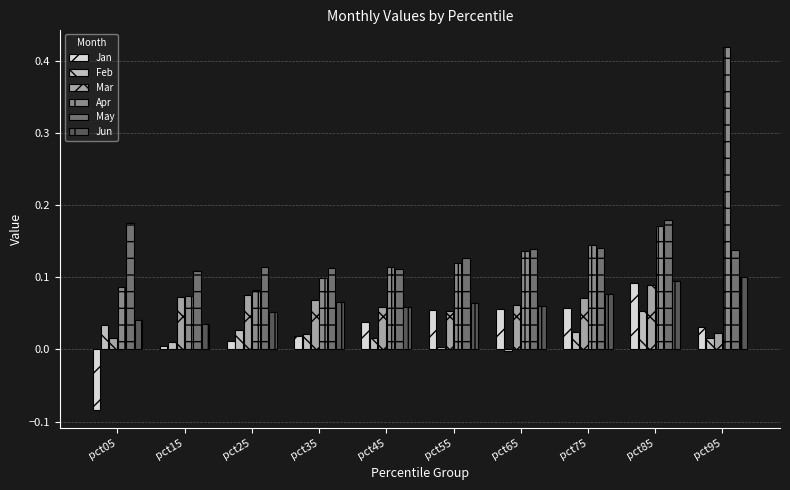

True or false: Jan has a value of 0.0 at pct95.

True